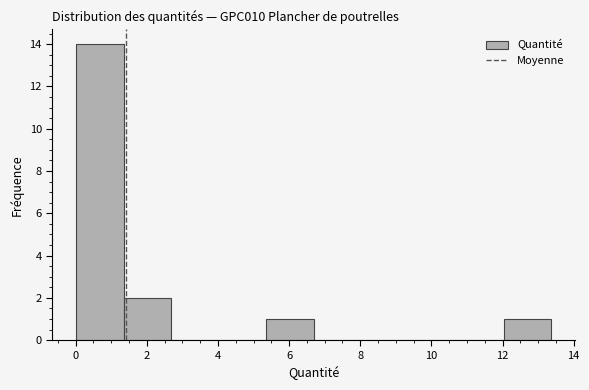

Over which range of the x-axis is the bar tallest?

0.0 to 1.4